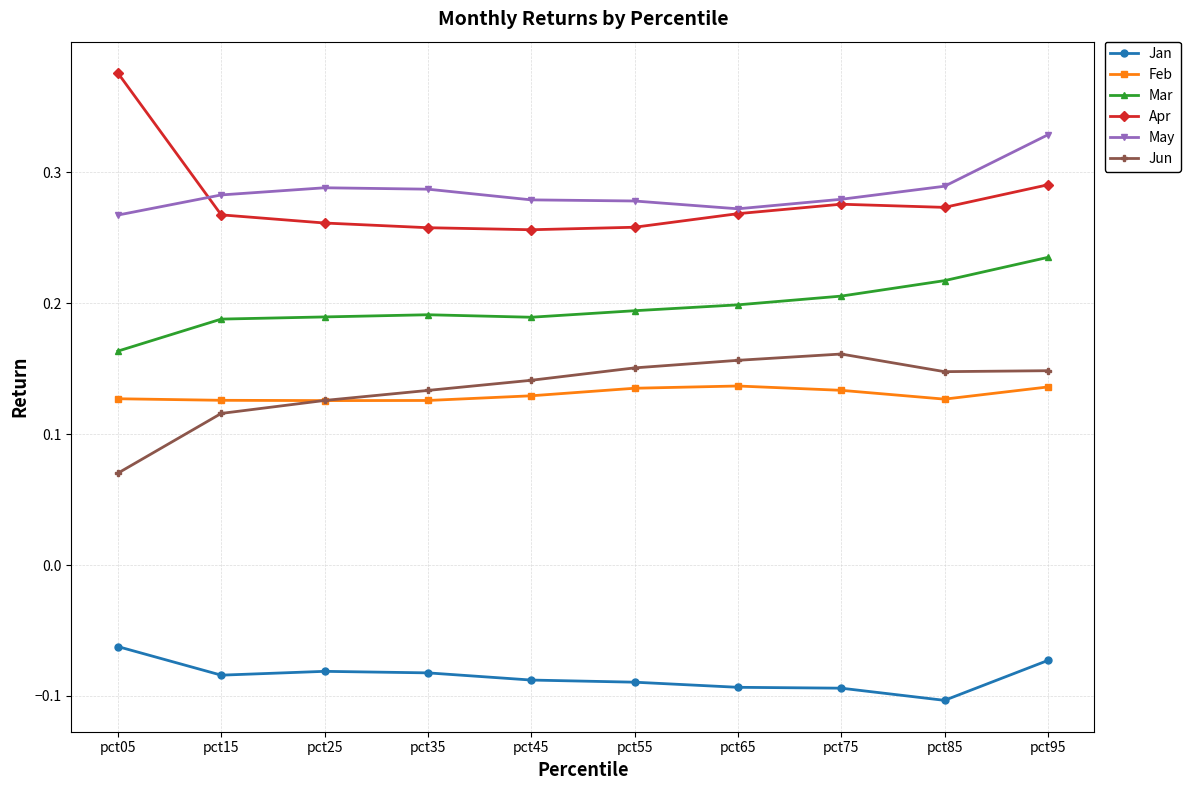

Is this an area chart (filled region under the line)?

No